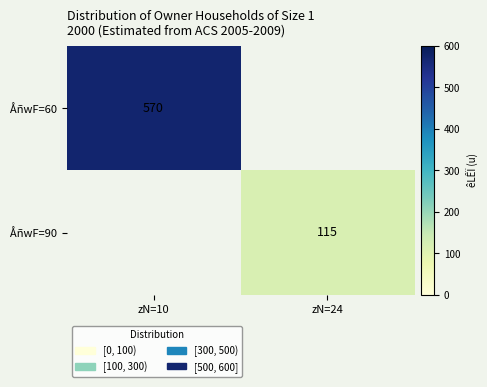

Is it true that ÅñwF=60 equals 323 at zN=10?

False